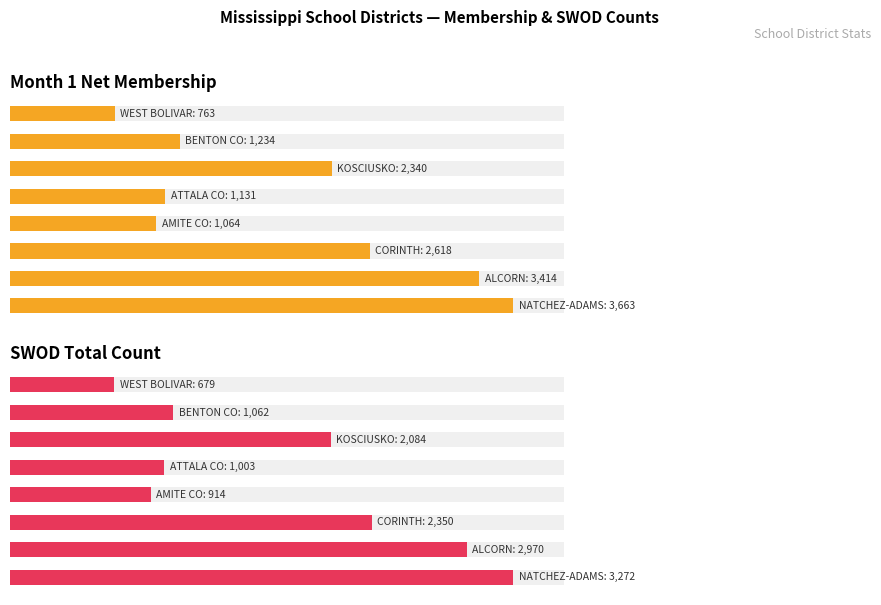

How many bars are there in total?

16